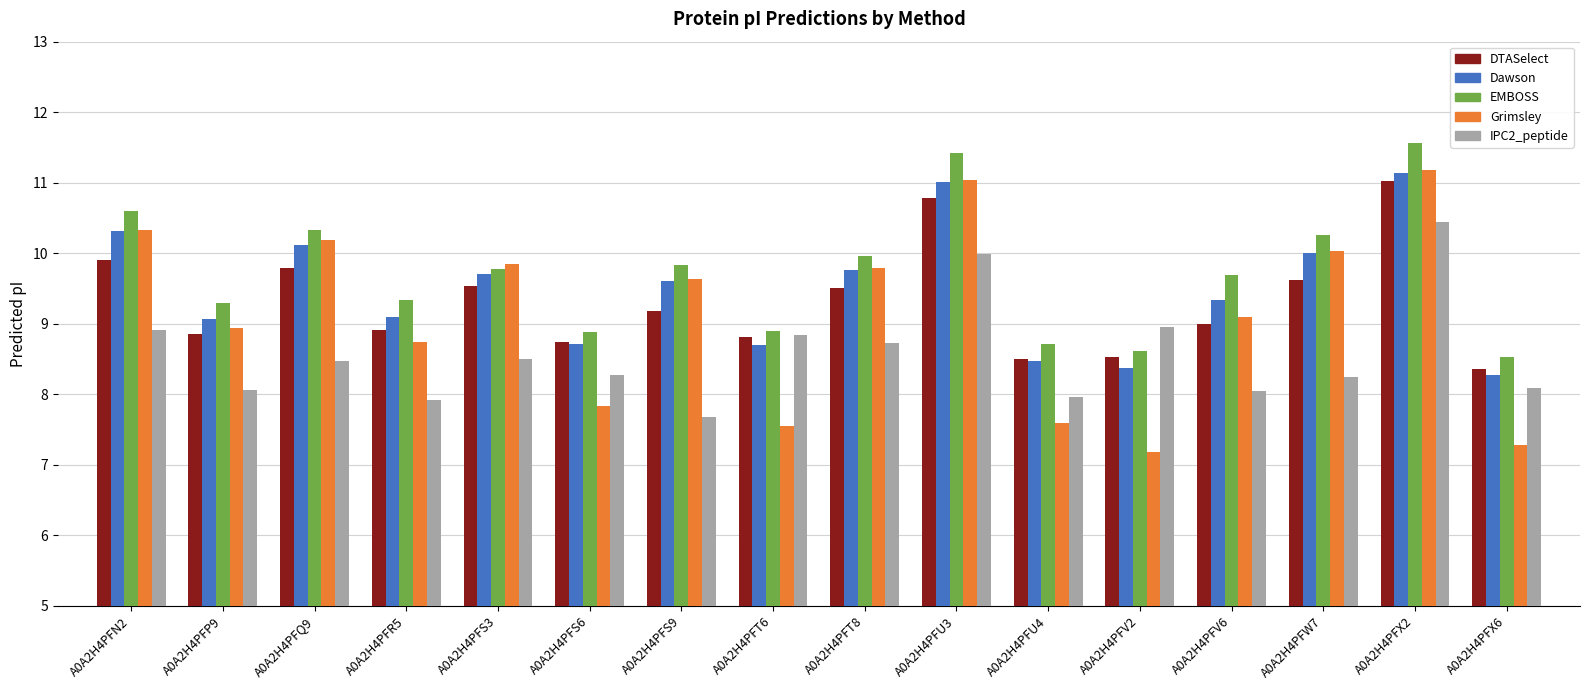

How many groups of bars are there?

16